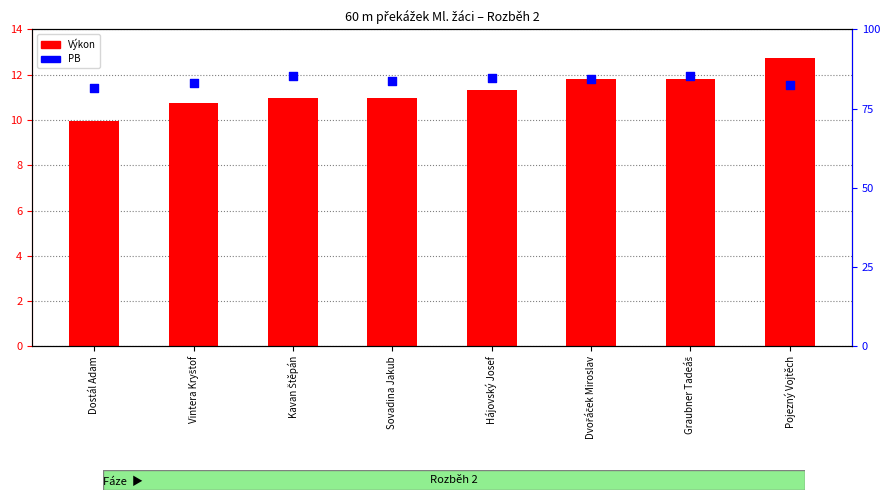

Is the value of Výkon at Kavan Štěpán greater than the value of PB at Dvořáček Miroslav?

No